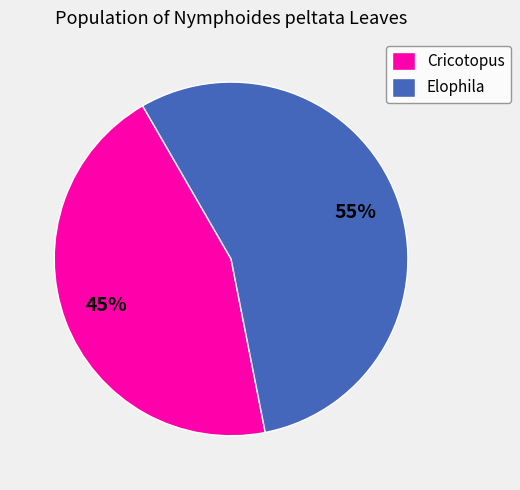

How many segments does this pie chart have?

2